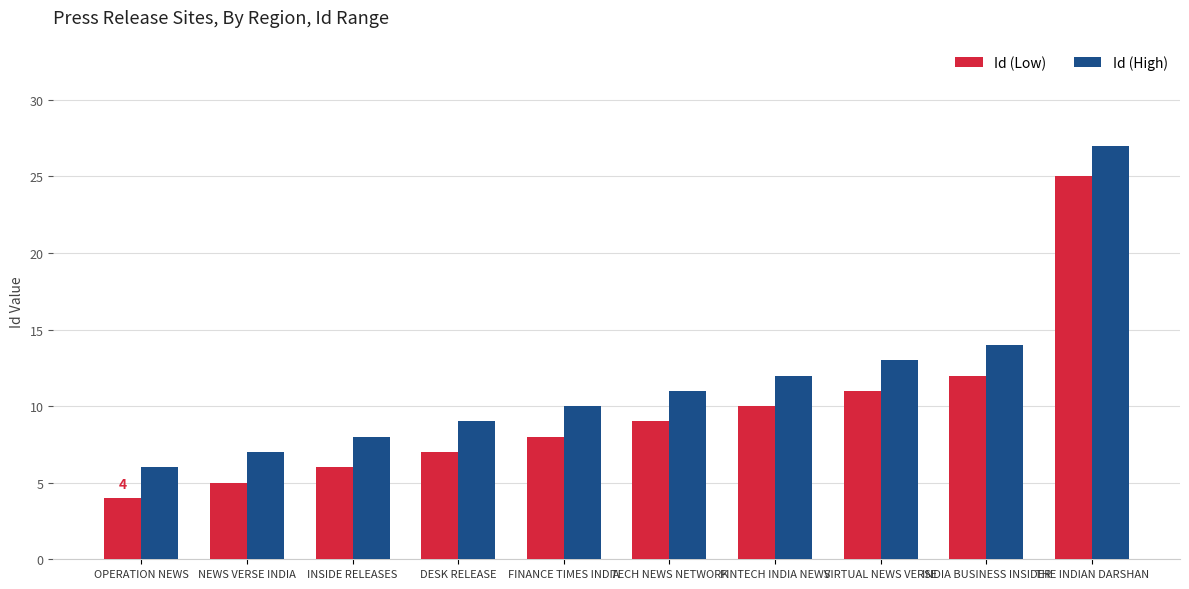

Is it true that Id (Low) equals 11 at VIRTUAL NEWS VERSE?

True